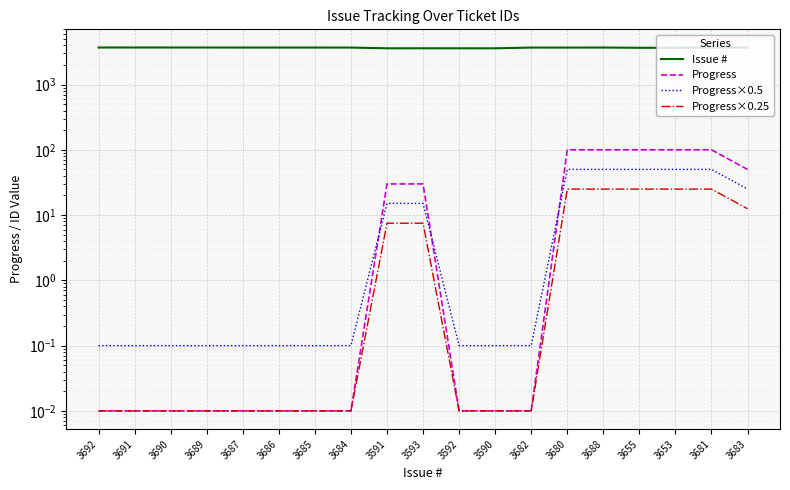

Rank the series by their maximum value, from highest to lowest.

Issue #, Progress, Progress×0.5, Progress×0.25